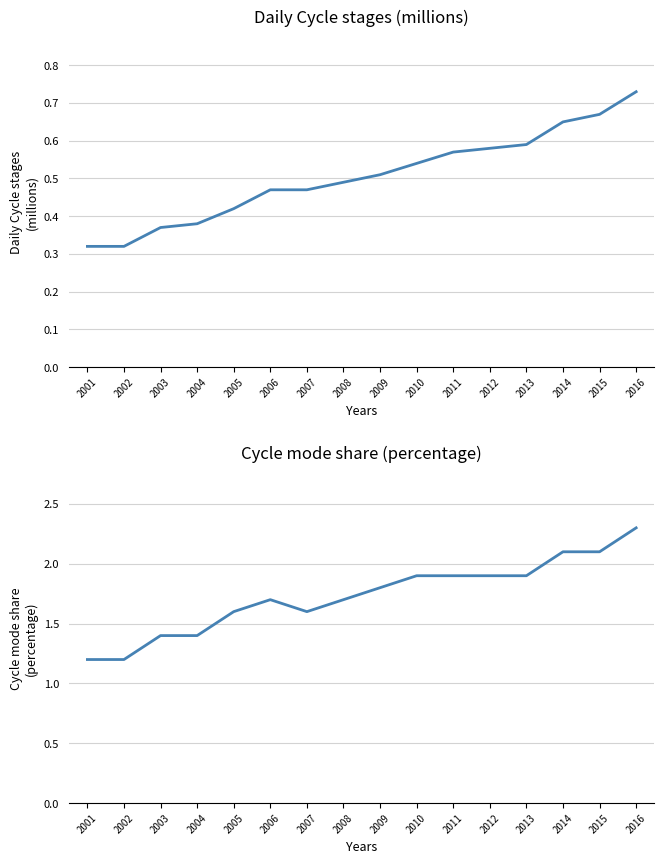

Between 2003 and 2014, which series saw the biggest shift?

Cycle mode share (percentage)